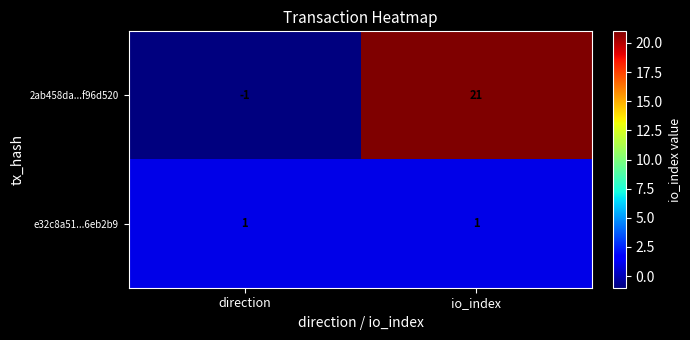

Where is 2ab458da...f96d520 nearest to the value 10?

direction